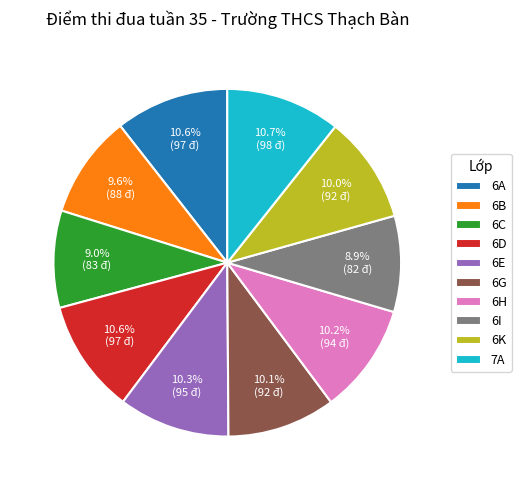

Combined, what portion of the pie is 6D and 6H?

20.8%